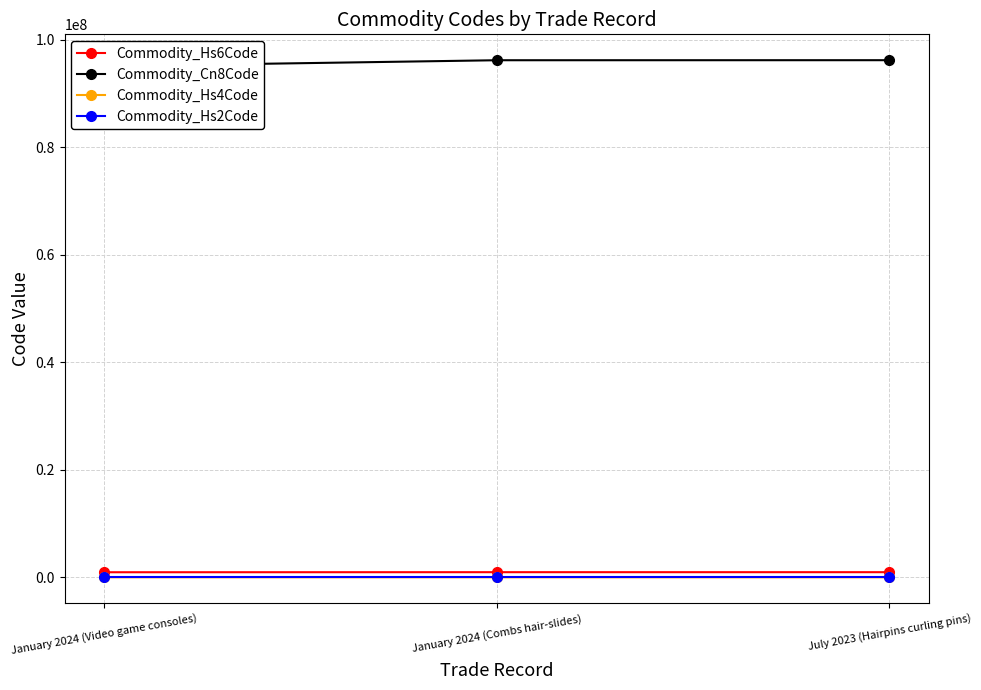

Does the chart display data point markers on the line(s)?

Yes